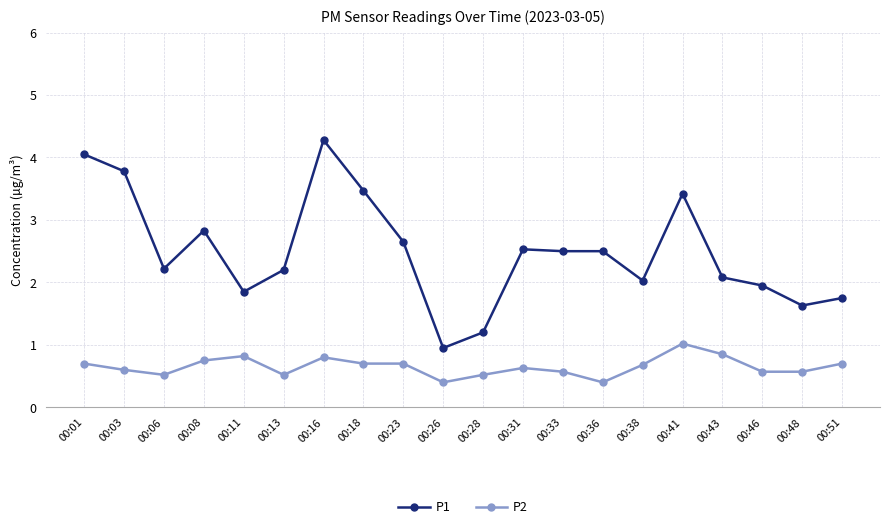

List the series in order of their peak value, lowest first.

P2, P1